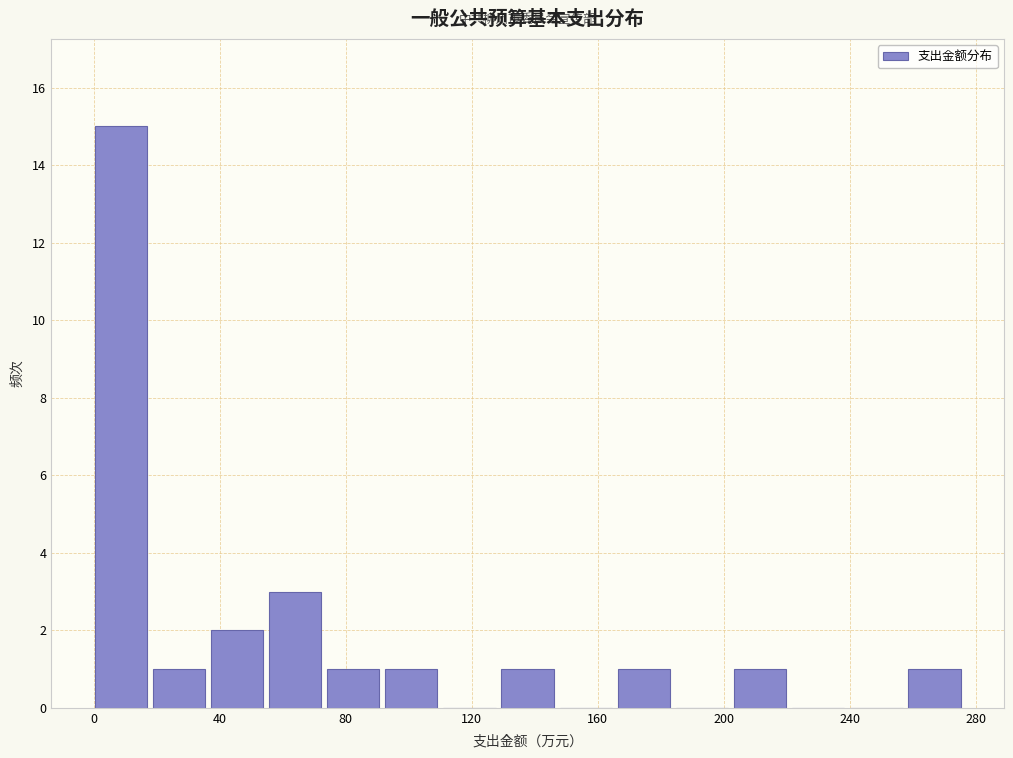

Read against the x-axis, roughly where is the centre of the tallest bar?

10